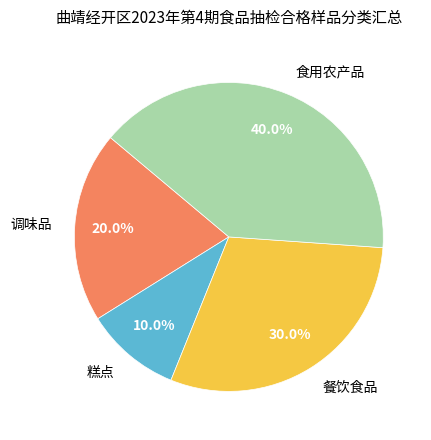

What is the largest slice in the pie chart?

食用农产品